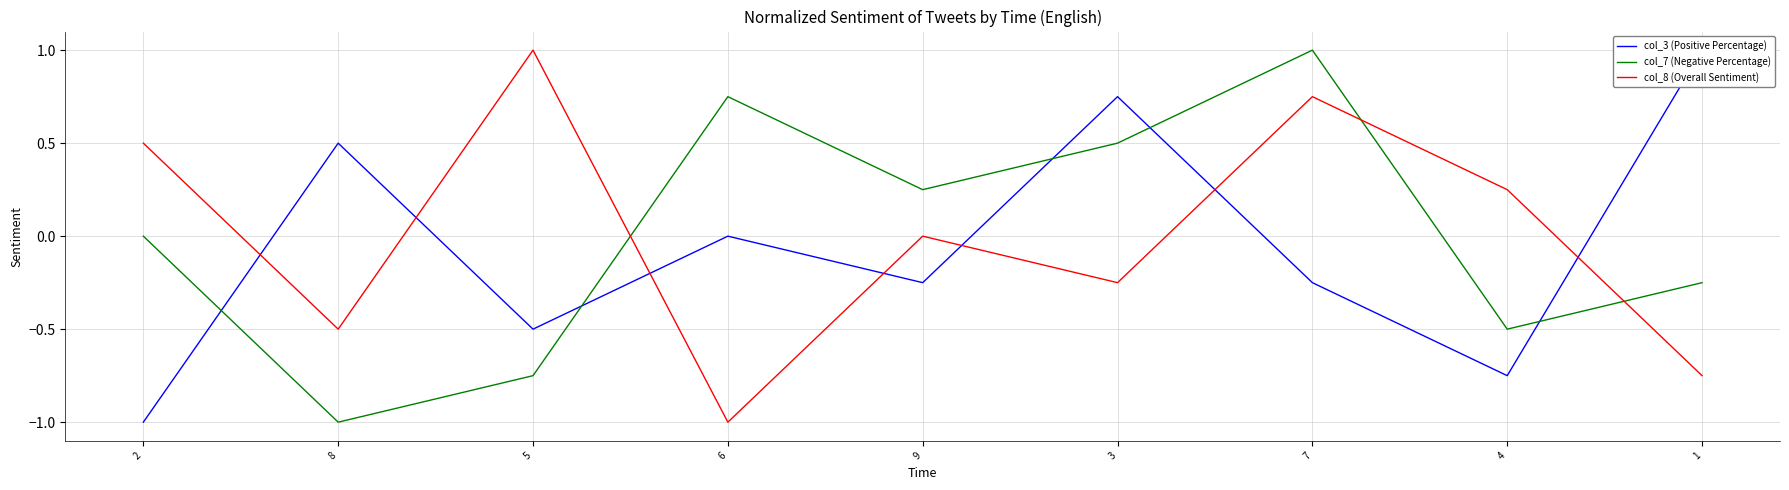

Rank the categories by col_3 (Positive Percentage) value from highest to lowest.

1, 3, 8, 6, 9, 7, 5, 4, 2